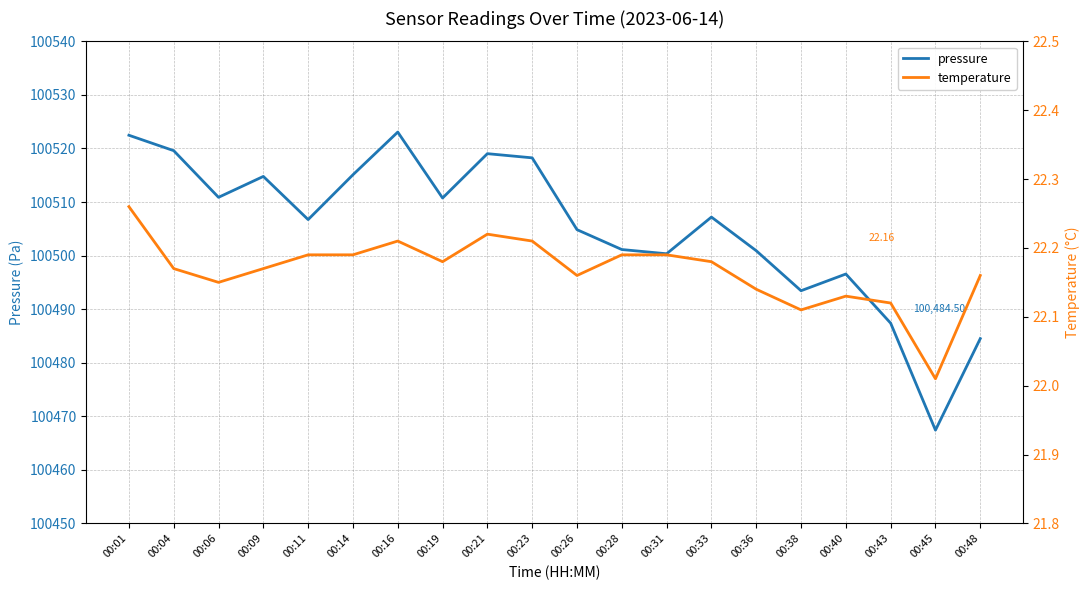

True or false: pressure and temperature cross at least once.

False